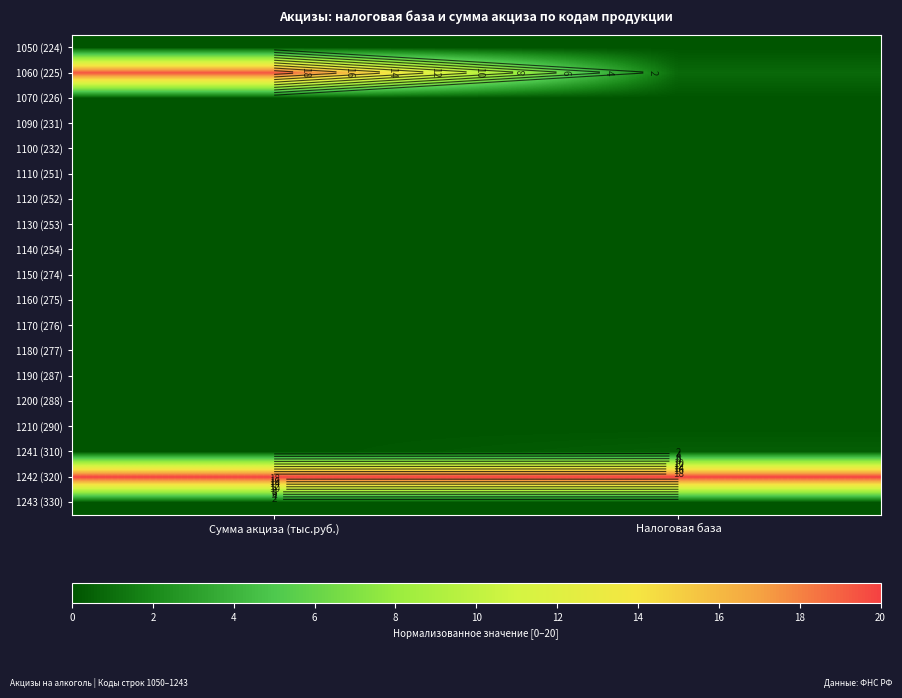

List the series in order of their peak value, lowest first.

1050 (224), 1070 (226), 1090 (231), 1110 (251), 1120 (252), 1130 (253), 1140 (254), 1150 (274), 1160 (275), 1170 (276), 1180 (277), 1190 (287), 1200 (288), 1210 (290), 1243 (330), 1100 (232), 1241 (310), 1060 (225), 1242 (320)